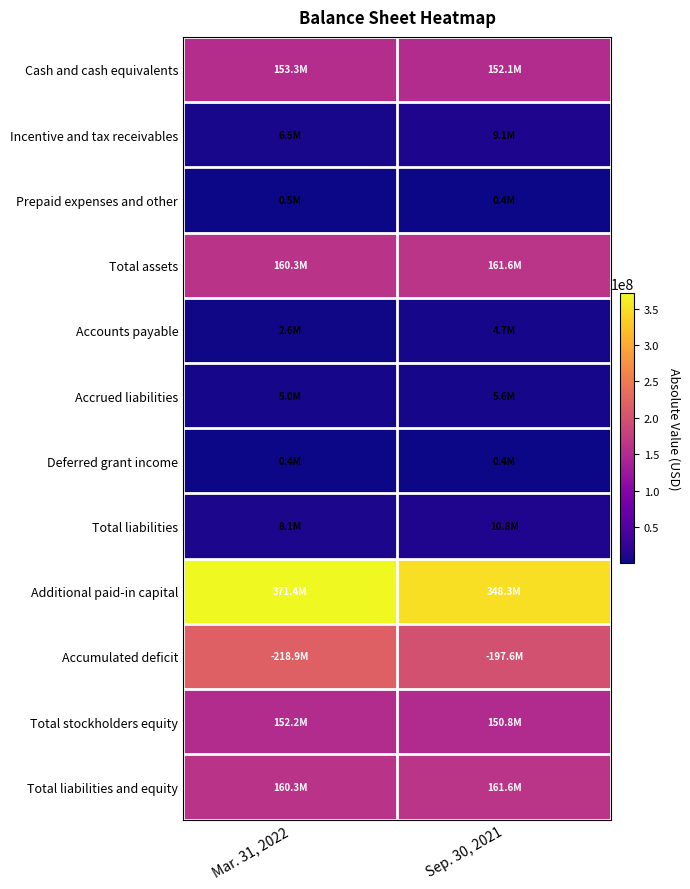

At how many categories does at least one series exceed 191112519?

2